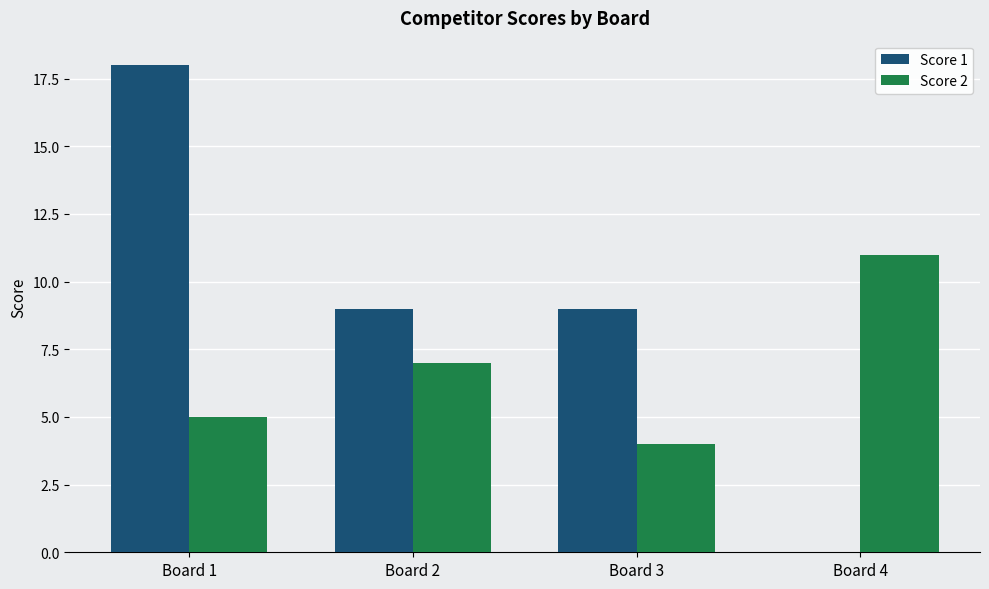

Reading right to left, list all the values displayed in this chart.

Score 1: Board 4=0	Board 3=9	Board 2=9	Board 1=18
Score 2: Board 4=11	Board 3=4	Board 2=7	Board 1=5